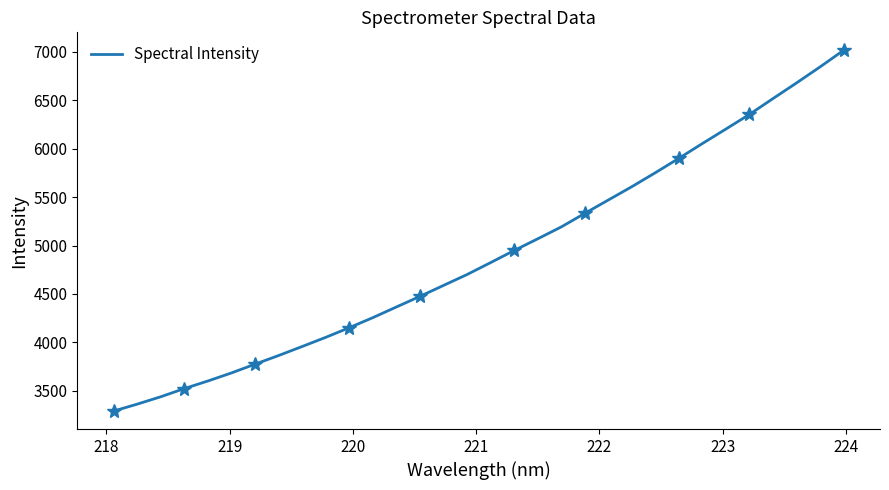

What is the minimum value for Spectral Intensity?

3291.7